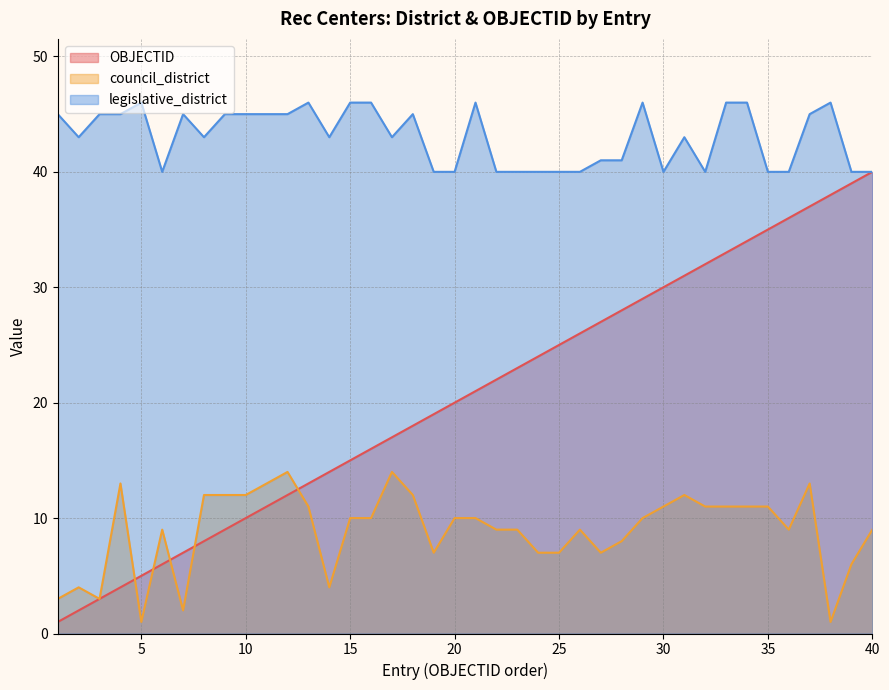

At which label does legislative_district reach its minimum?

6